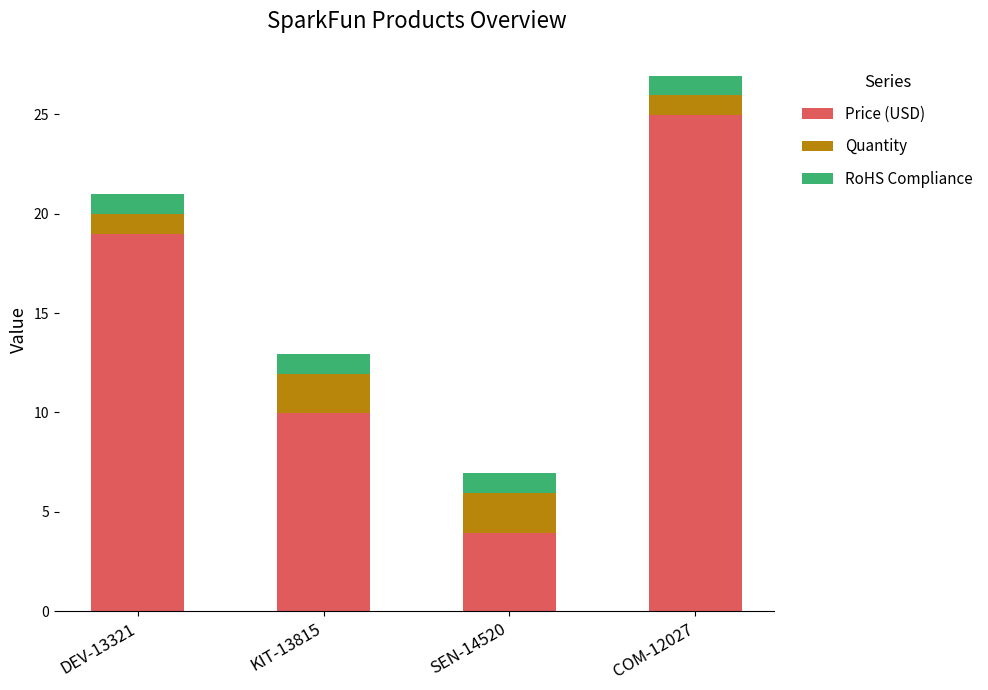

At which category is the sum across all series the highest?

COM-12027